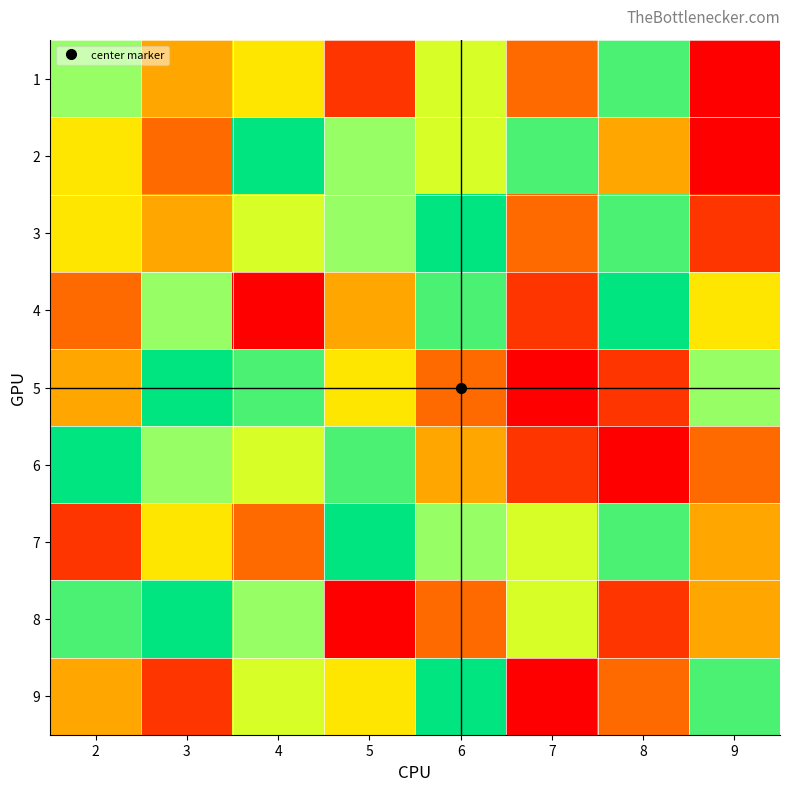

How many categories are shown in the chart?

8